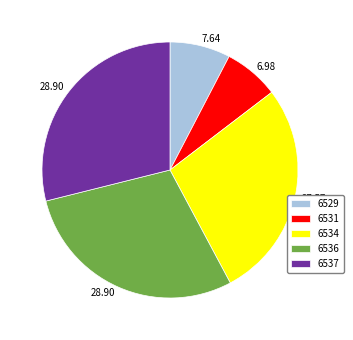

Does 6537 represent more than half of the total?

No